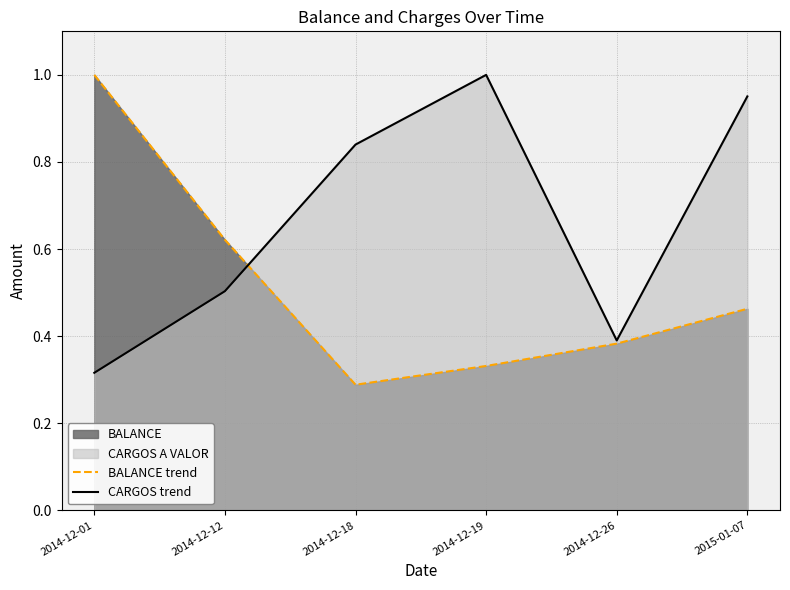

In BALANCE trend, how many points are lower than both neighbors (excluding endpoints)?

1